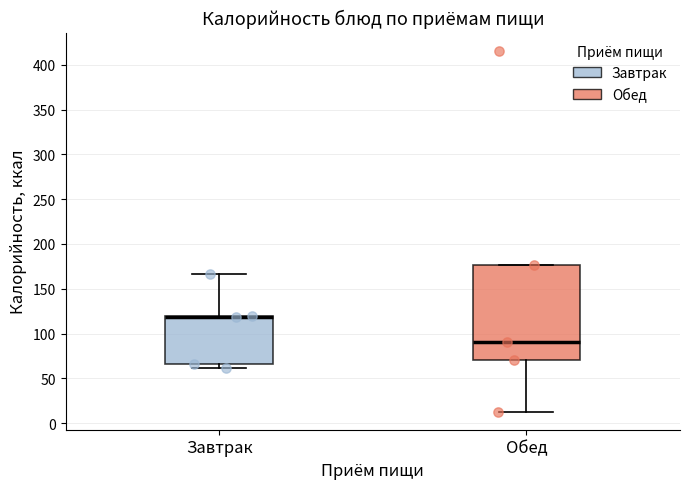

Reading left to right, transcribe this box plot: for each box, give where its median line is, the range the box spans, and where its two whiskers end, as read against the y-axis. The values are not printed on the chart, so give them approximately, as read against the axis.

Завтрак: median 120 (just below the box's upper edge), box 65 to 120, whiskers 60 to 165
Обед: median 90, box 70 to 175, whiskers 15 to 175